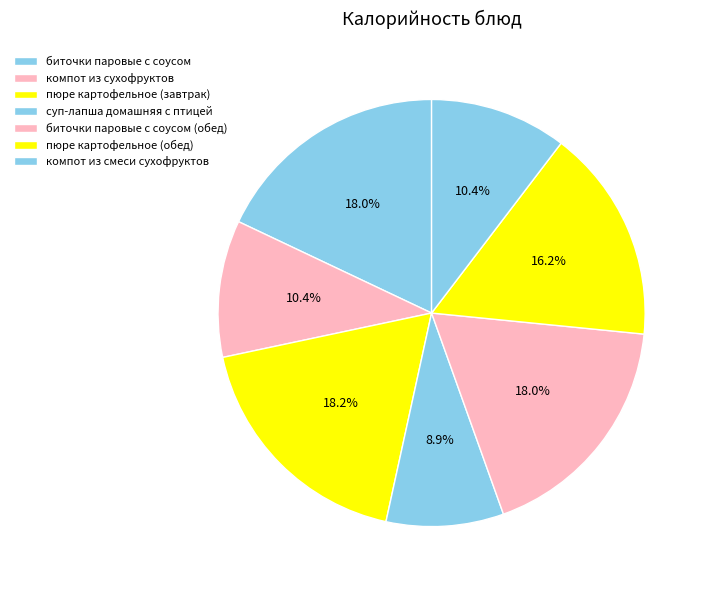

Is it true that пюре картофельное (завтрак) is 18% of the pie?

True